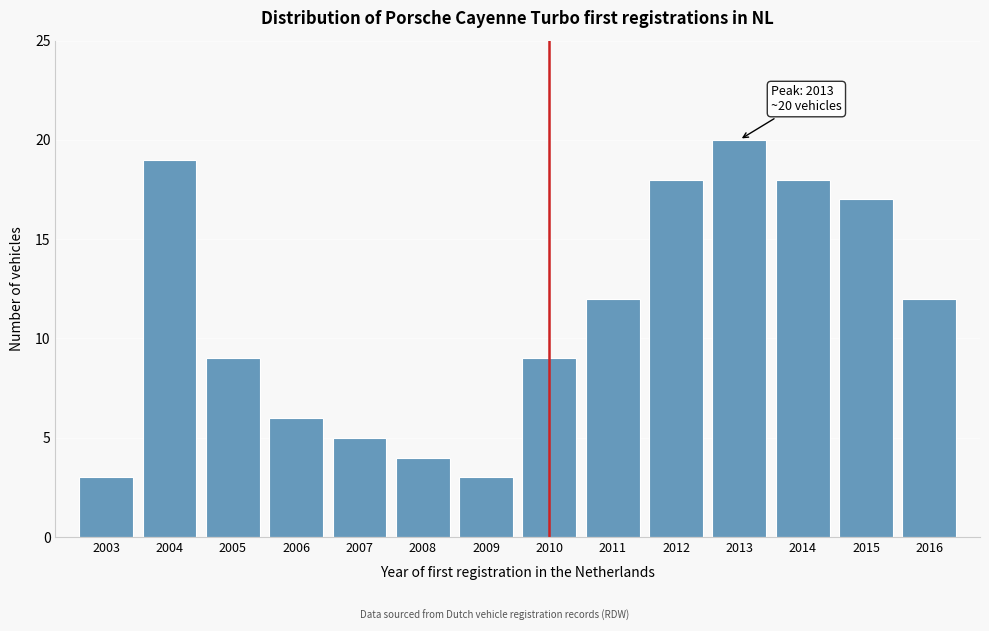

Reading left to right, list all the values displayed in this chart.

3	19	9	6	5	4	3	9	12	18	20	18	17	12